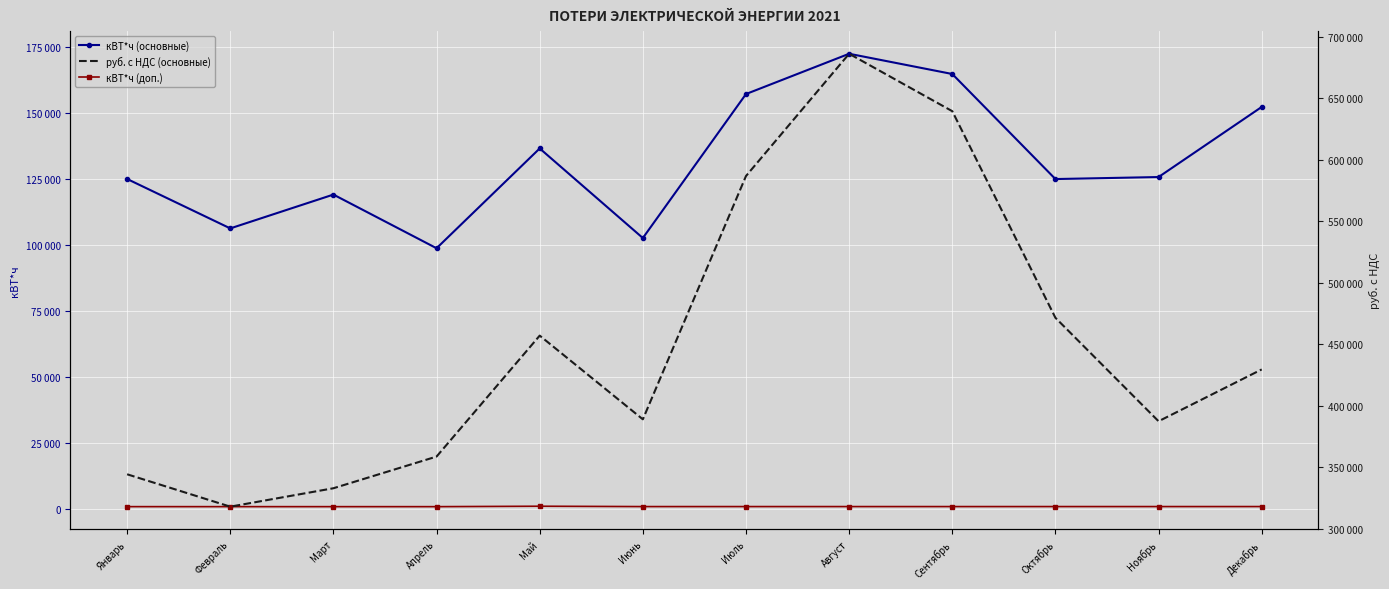

True or false: руб. с НДС (основные) and кВТ*ч (основные) cross at least once.

False